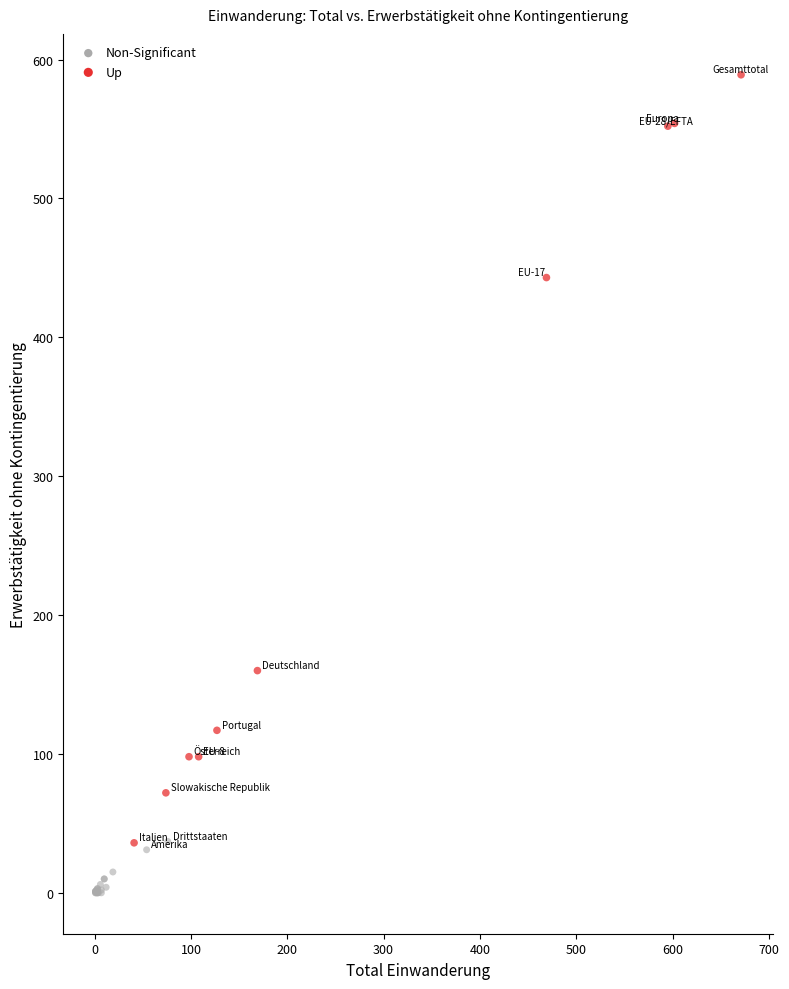

Which series contains the lowest Y value?

Non-Significant